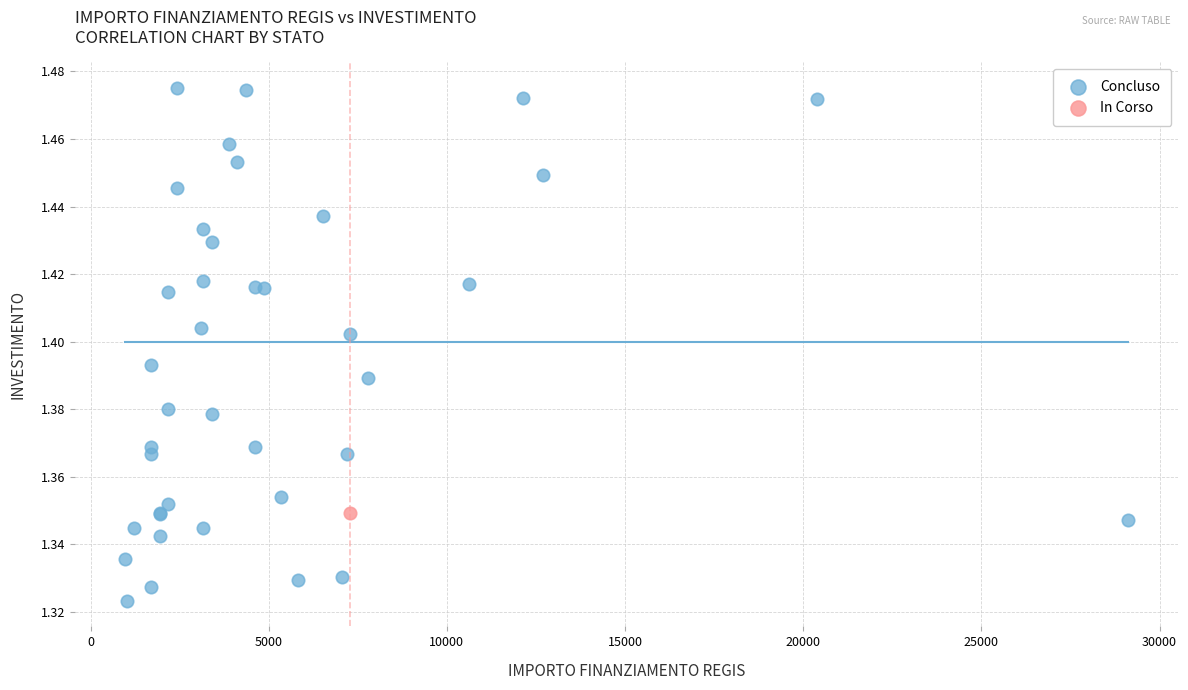

What are all the series names shown in the legend?

Concluso, In Corso